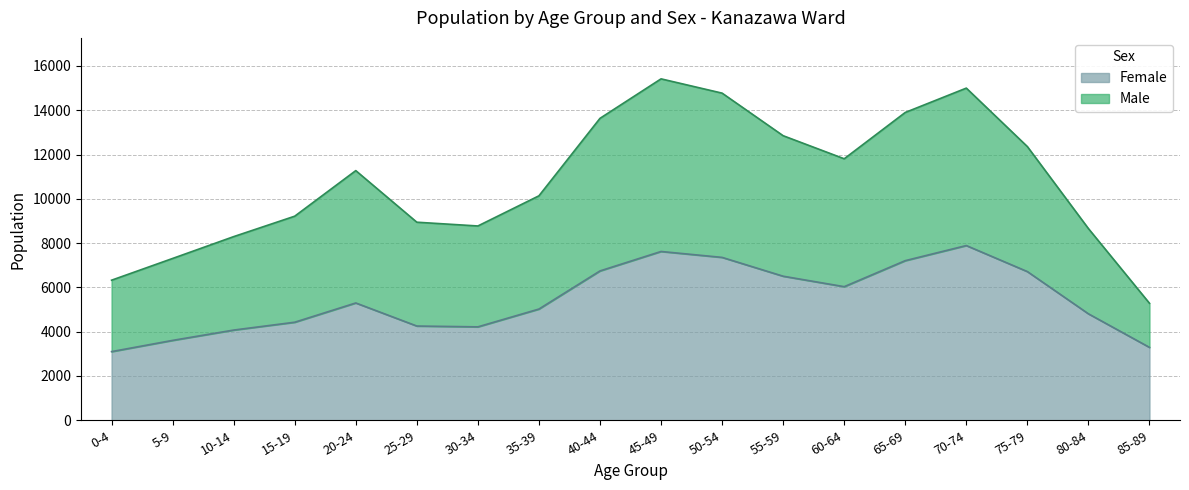

Which label corresponds to the smallest value in the chart?

0-4